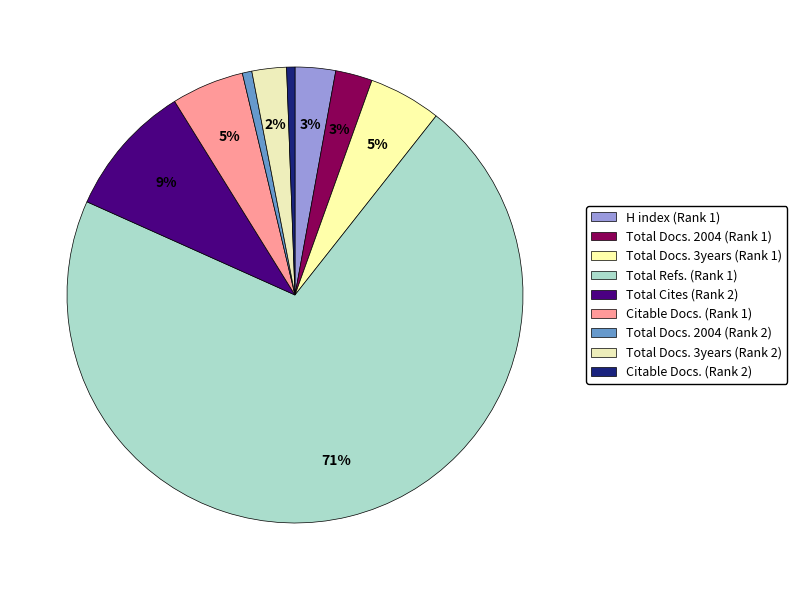

What is the ratio of the value at H index (Rank 1) to the value at Total Docs. 2004 (Rank 1)?

1.1